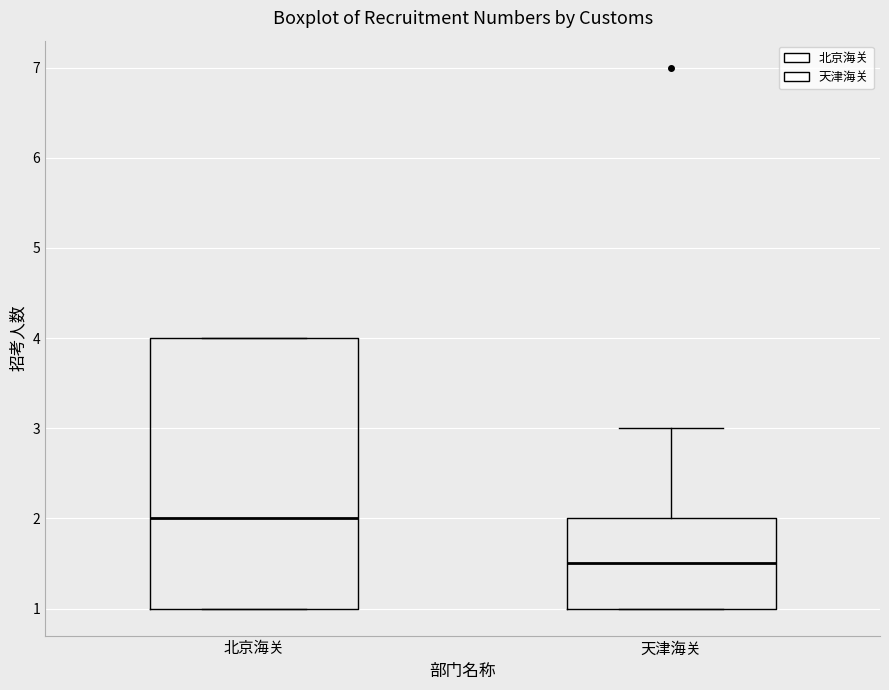

Which box is the tallest, from its lower edge to its upper edge?

北京海关